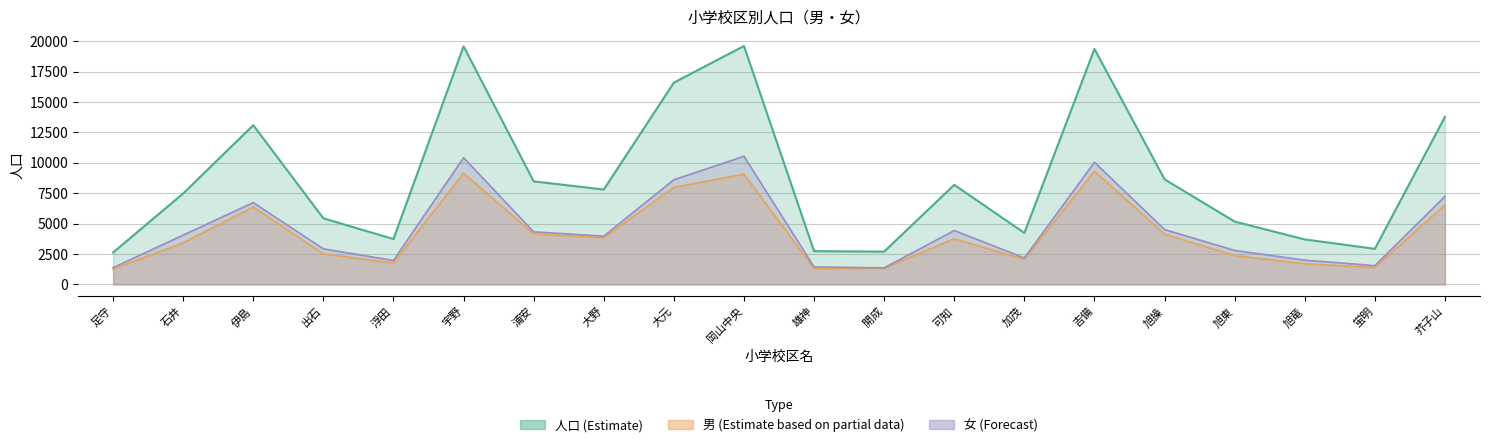

What is the value of the 女 point at the 12th from the left?

1360